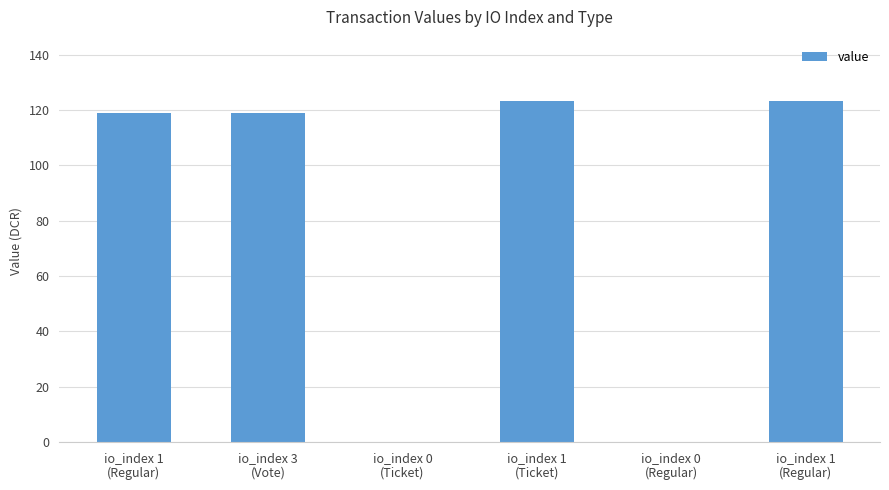

What is the label of the 6th bar from the right?

io_index 1
(Regular)